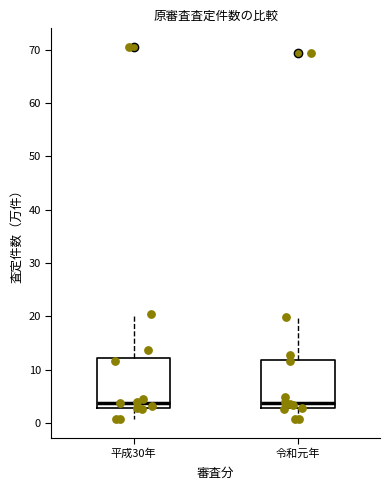

Where does the lower whisker of the box for 令和元年 end on the y-axis? The values are not printed on the chart, so give them approximately, as read against the axis.

1